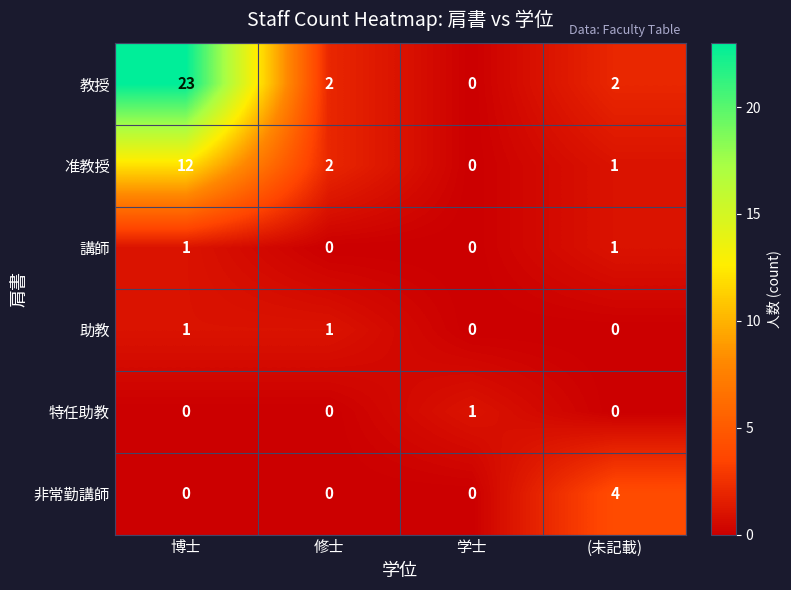

True or false: 准教授 has a value of 2 at 修士.

True